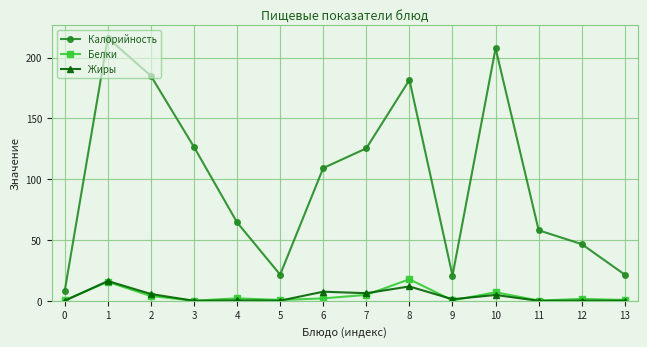

Which series changed the most between 7 and 11?

Калорийность